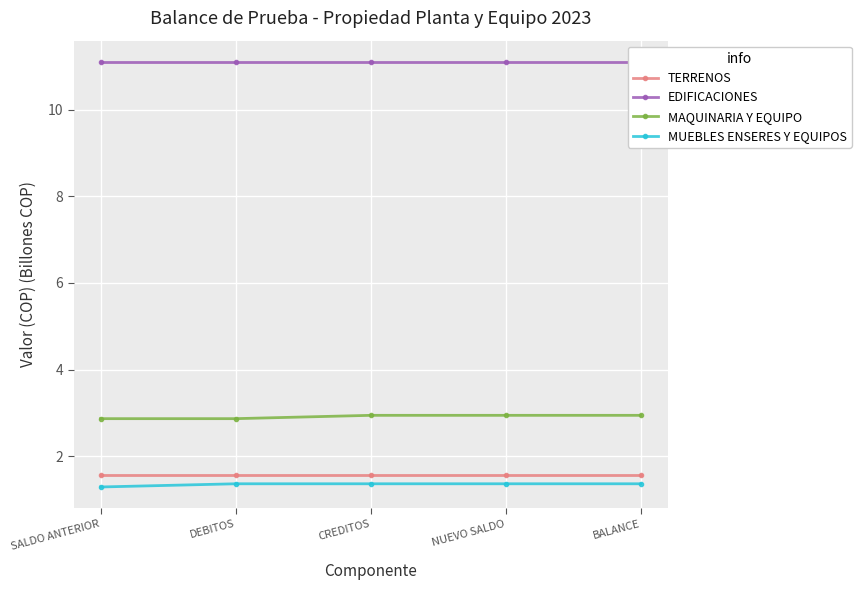

True or false: TERRENOS and MAQUINARIA Y EQUIPO cross at least once.

False